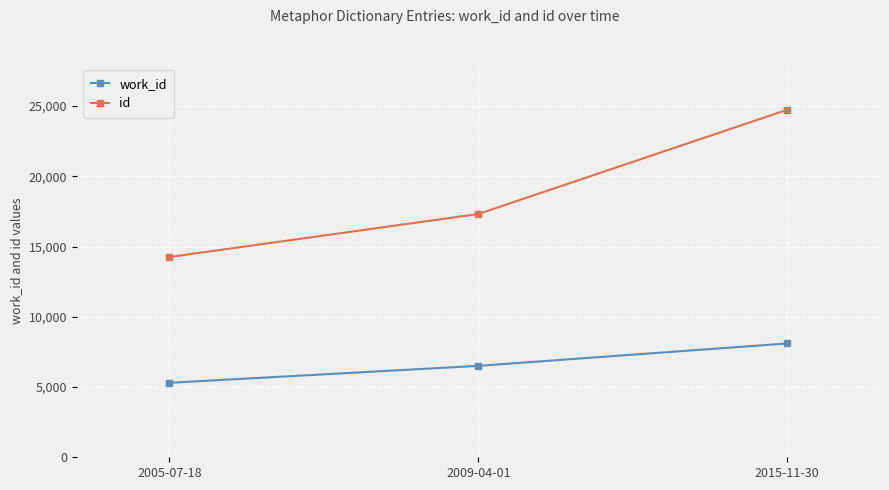

Reading right to left, what are all the values shown in this chart?

work_id: 2015-11-30=8104	2009-04-01=6509	2005-07-18=5302
id: 2015-11-30=24742	2009-04-01=17321	2005-07-18=14257